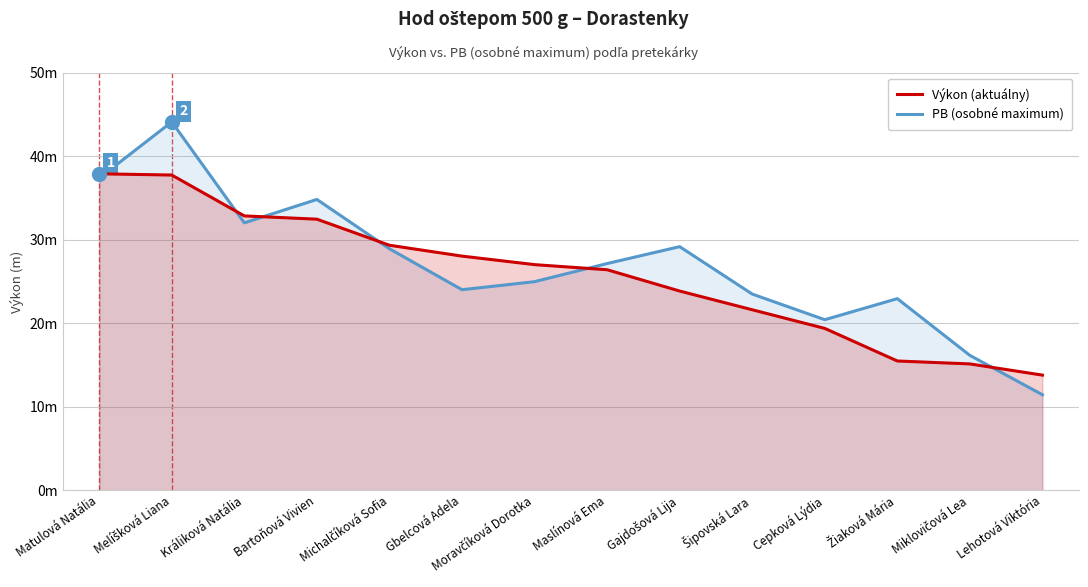

What is the sum of the PB (osobné maximum) values at Moravčíková Dorotka and Králiková Natália?

57.0